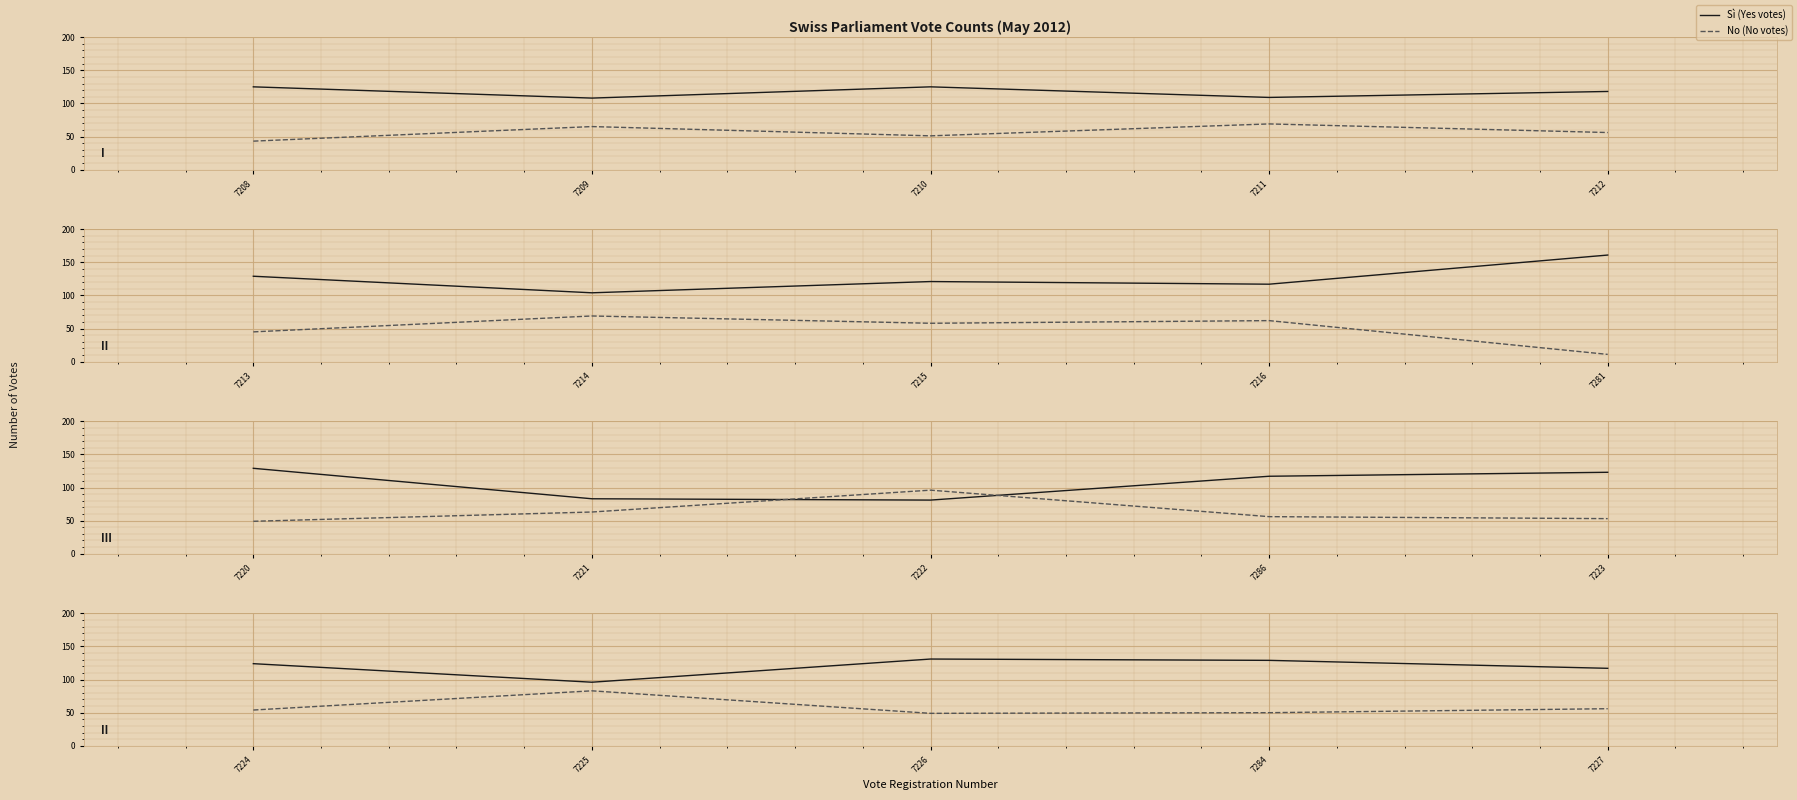

True or false: Sì (Yes votes) and No (No votes) cross at least once.

False